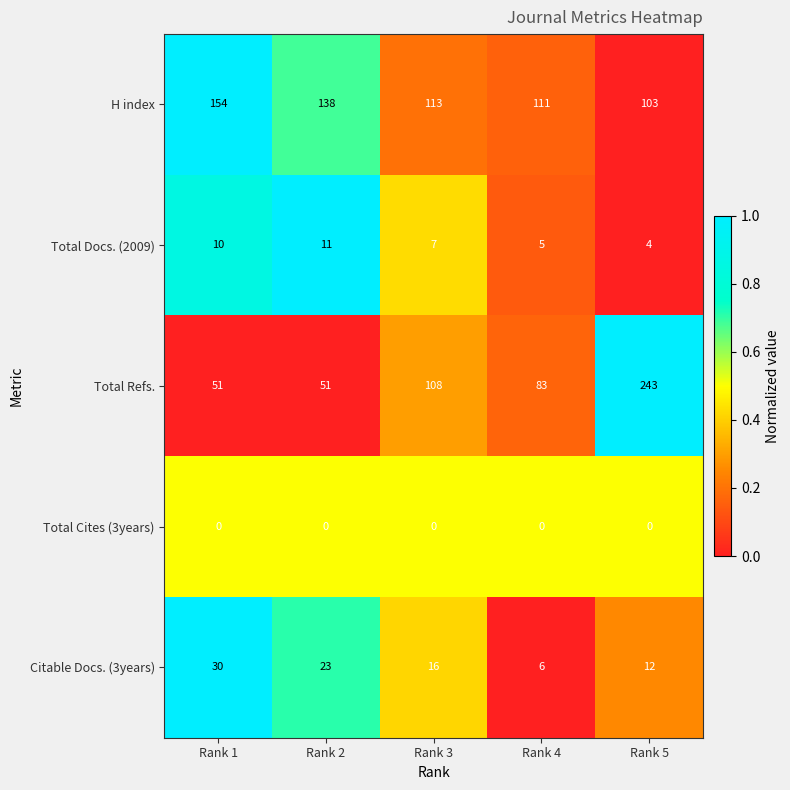

Reading right to left, what are all the values shown in this chart?

H index: Rank 5=103	Rank 4=111	Rank 3=113	Rank 2=138	Rank 1=154
Total Docs. (2009): Rank 5=4	Rank 4=5	Rank 3=7	Rank 2=11	Rank 1=10
Total Refs.: Rank 5=243	Rank 4=83	Rank 3=108	Rank 2=51	Rank 1=51
Total Cites (3years): Rank 5=0	Rank 4=0	Rank 3=0	Rank 2=0	Rank 1=0
Citable Docs. (3years): Rank 5=12	Rank 4=6	Rank 3=16	Rank 2=23	Rank 1=30